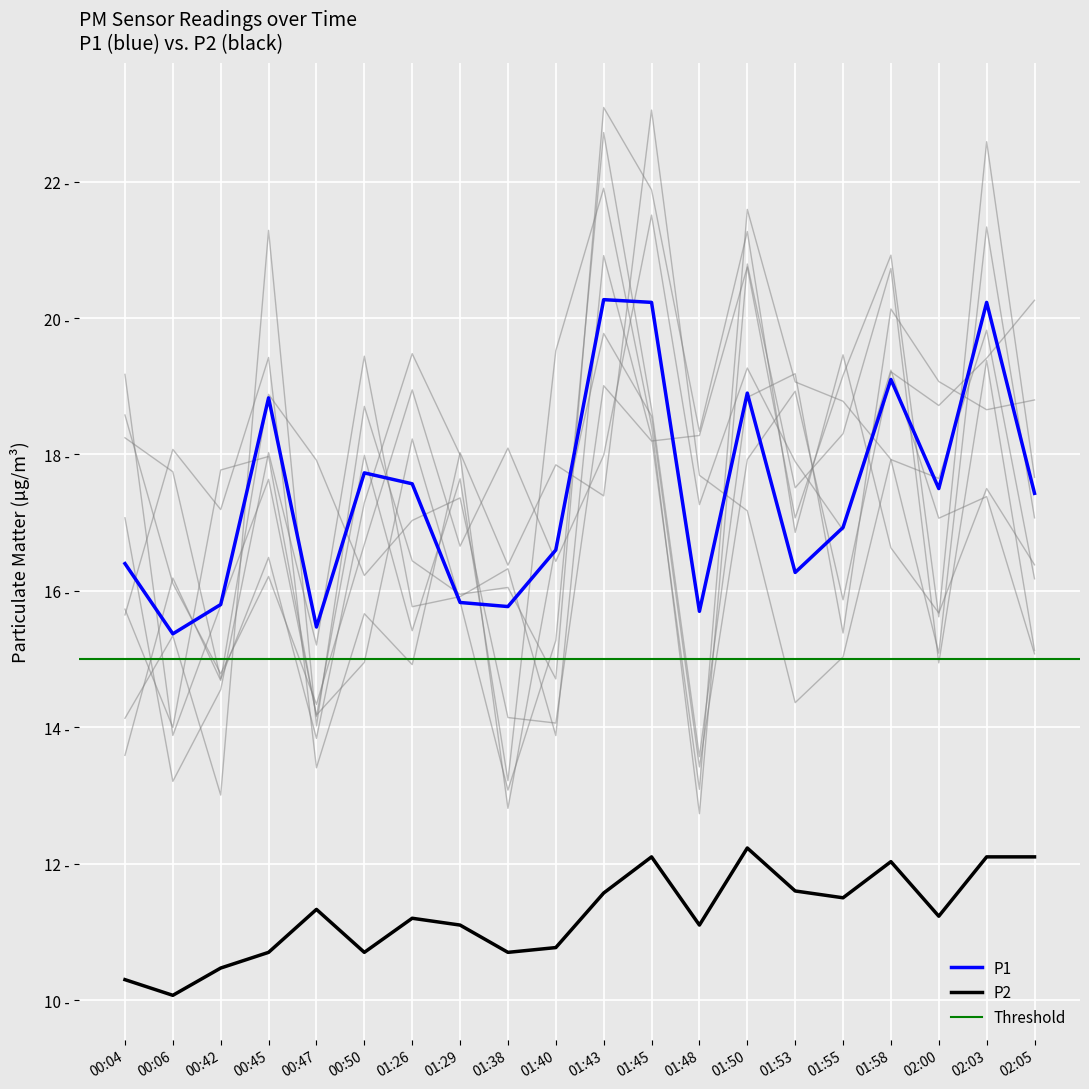

True or false: P1 and P2 intersect in this chart.

False